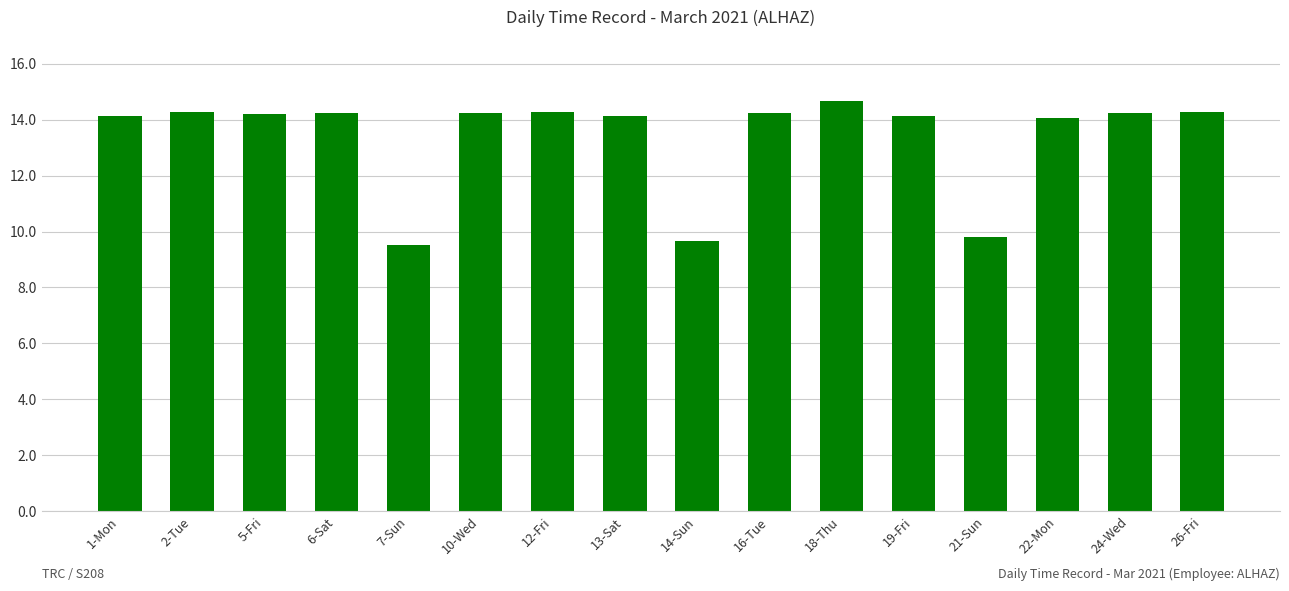

Read the value at 19-Fri.

14.1